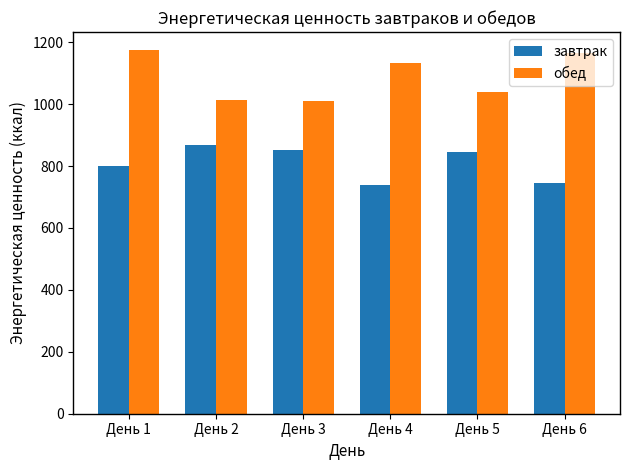

What is the sum of the завтрак values at День 6 and День 2?

1611.2